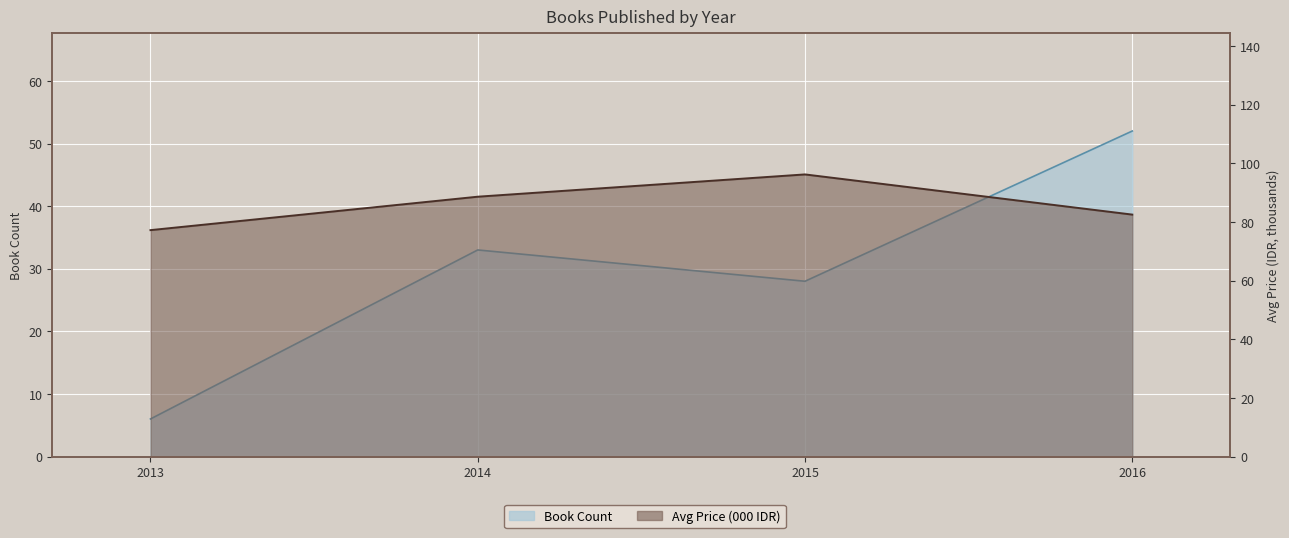

Count the number of data series in this chart.

2